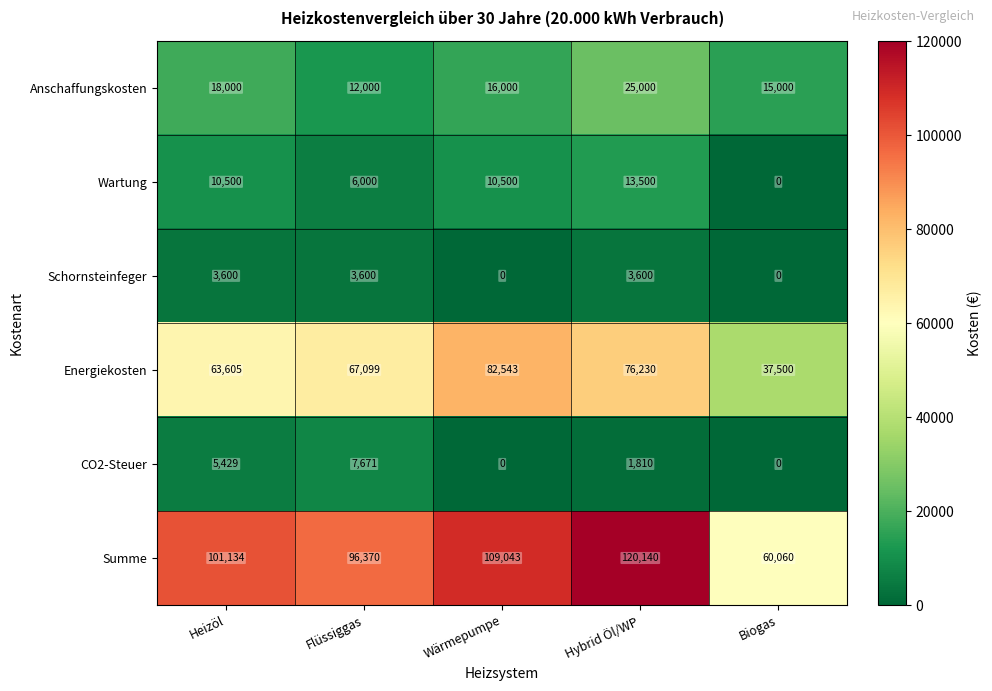

At which label is CO2-Steuer closest to 3835?

Heizöl